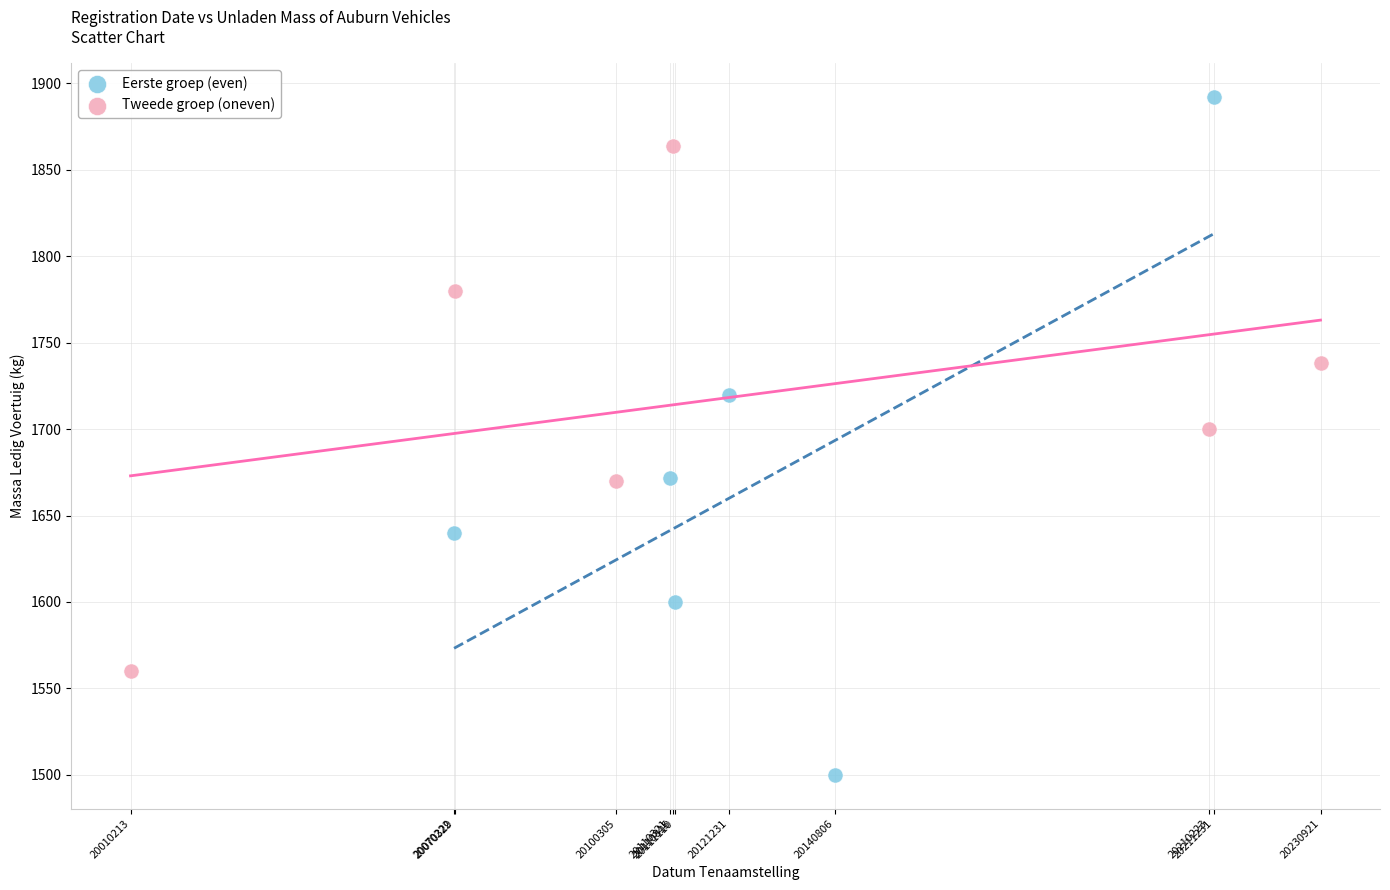

What are all the series names shown in the legend?

Eerste groep (even), Tweede groep (oneven)